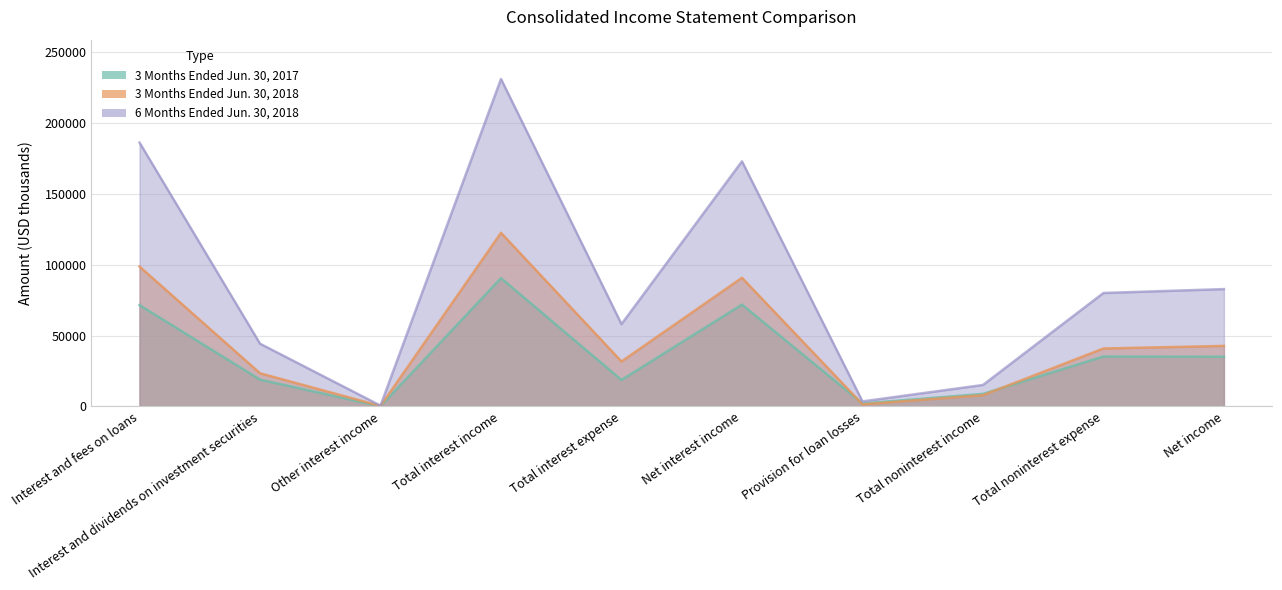

Reading left to right, extract all data points from this chart.

3 Months Ended Jun. 30, 2017: 71516	18921	136	90573	18686	71887	2115	8873	35252	35081
3 Months Ended Jun. 30, 2018: 98749	23443	367	122559	31740	90819	1505	7954	40926	42734
6 Months Ended Jun. 30, 2018: 186215	44297	604	231116	58114	173002	3581	15177	80087	82833